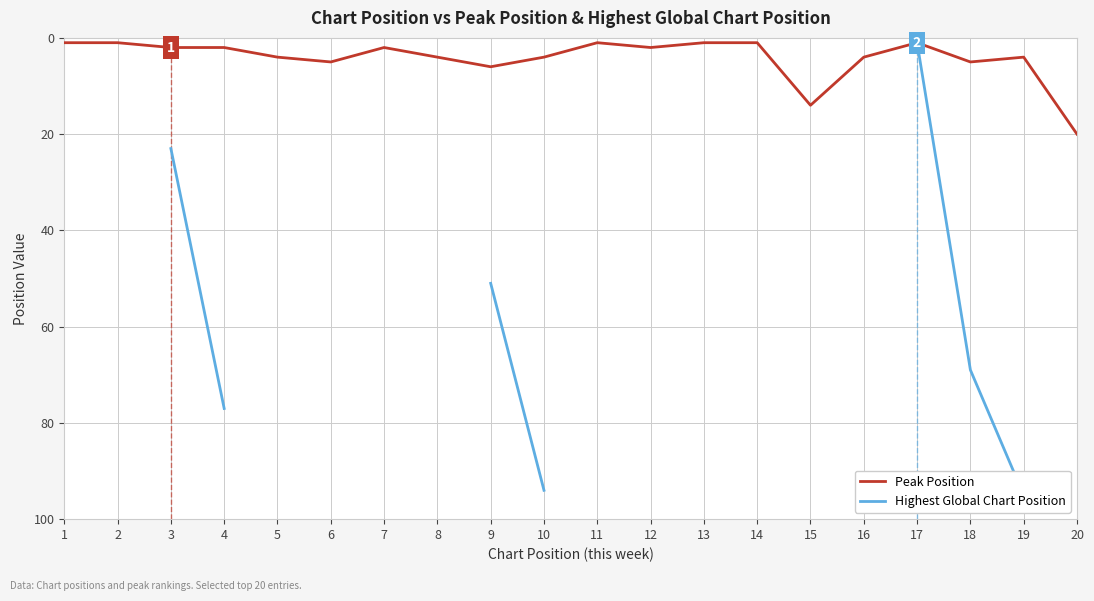

In Peak Position, how many points are higher than both neighbors (excluding endpoints)?

5